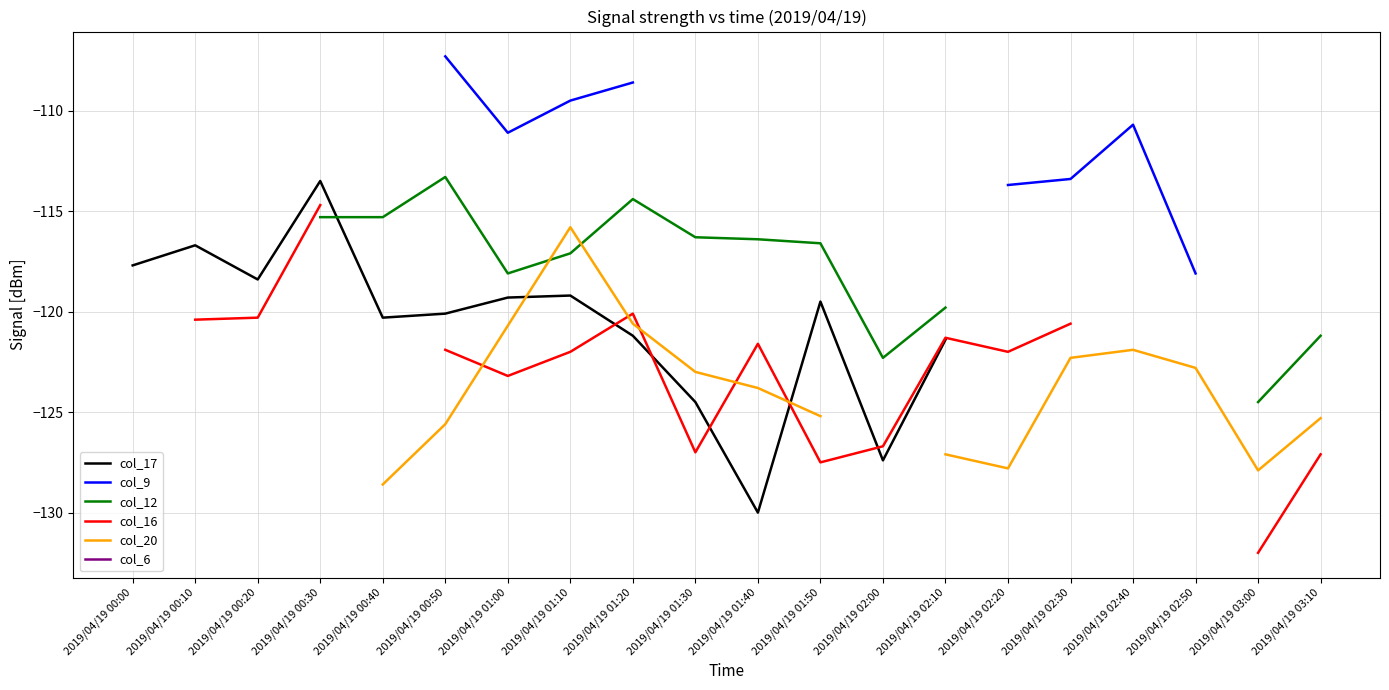

What is the label of the 14th point from the left?

2019/04/19 02:10